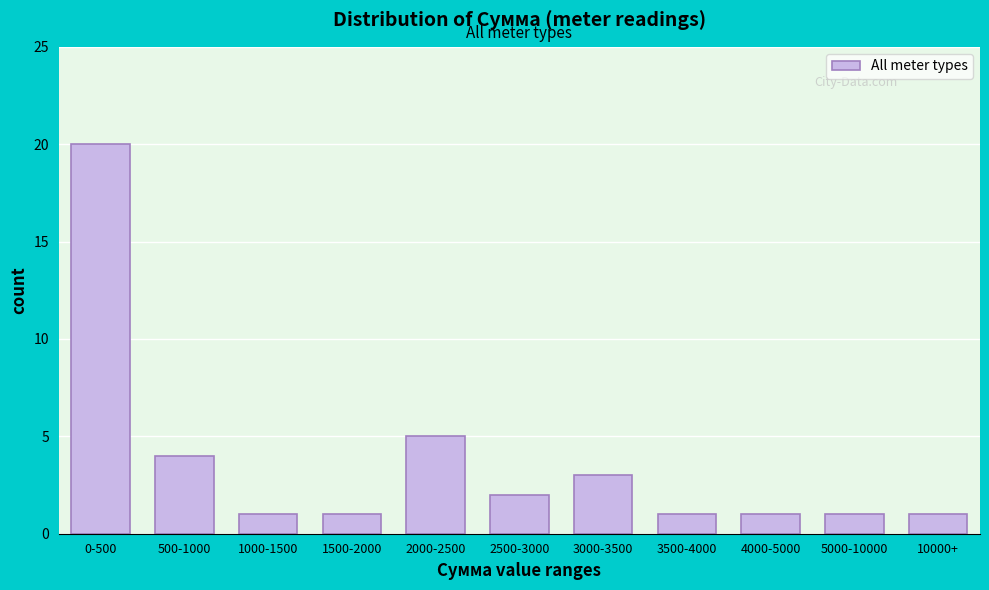

Reading left to right, list all the values displayed in this chart.

20	4	1	1	5	2	3	1	1	1	1